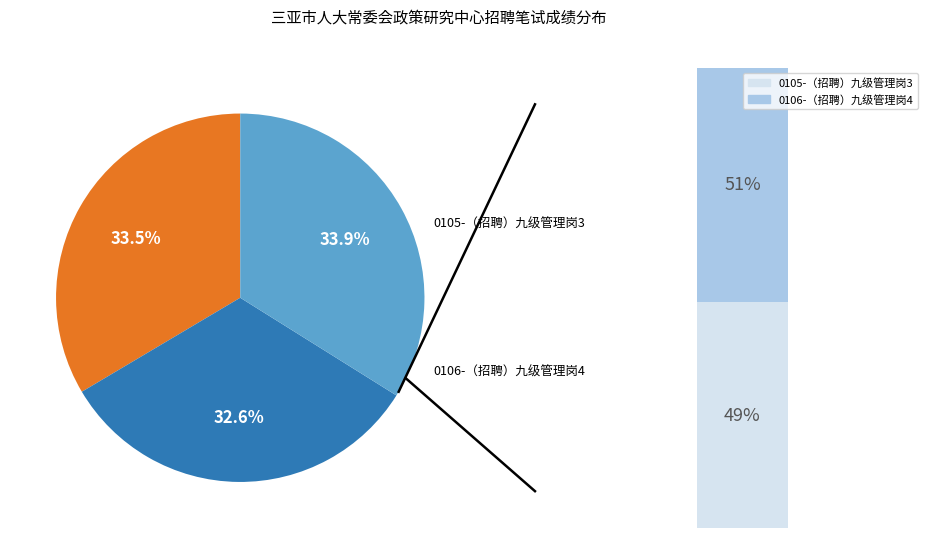

Which has a higher value, 0105-（招聘）九级管理岗3 or 0104-（招聘）九级管理岗2?

0104-（招聘）九级管理岗2